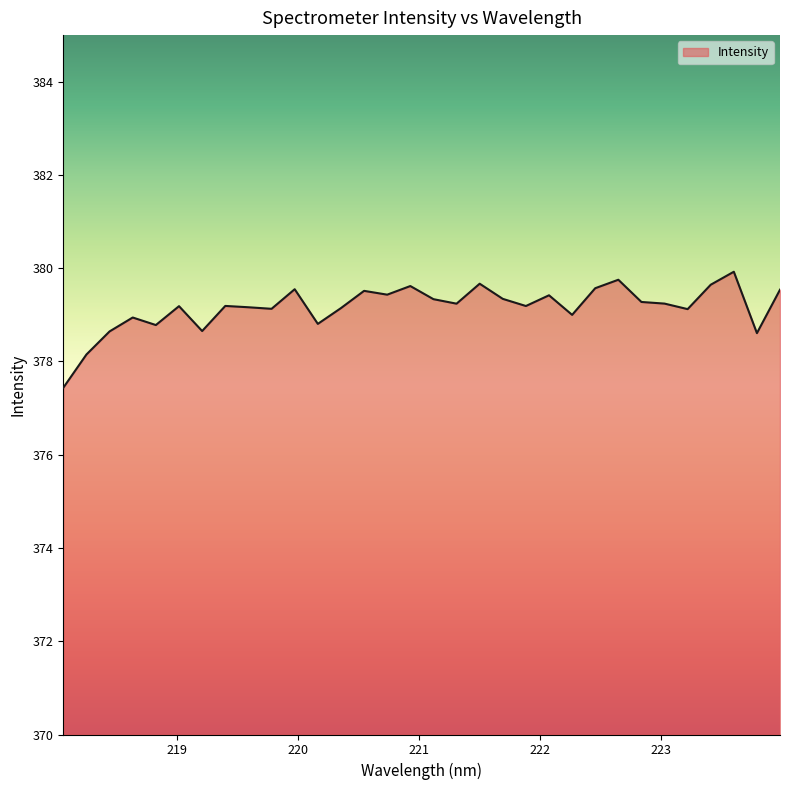

What is the difference between the maximum and minimum values?

2.5